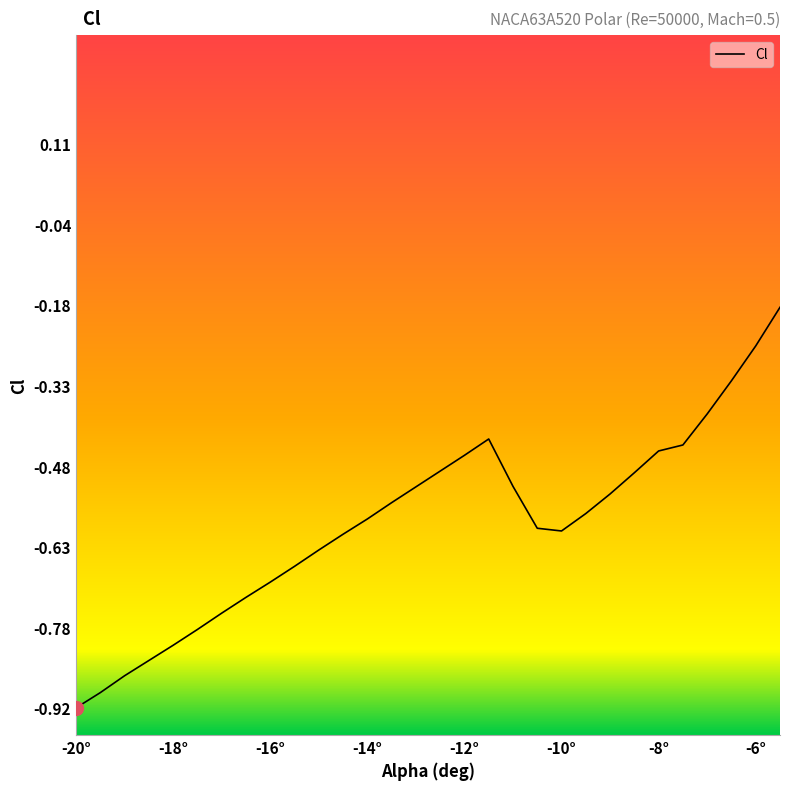

What is the difference between the maximum and minimum values?

0.7